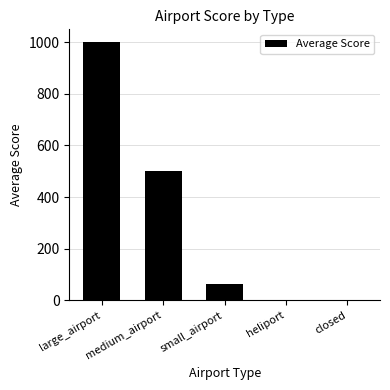

The chart shows a value of 1000.0 at large_airport. True or false?

True